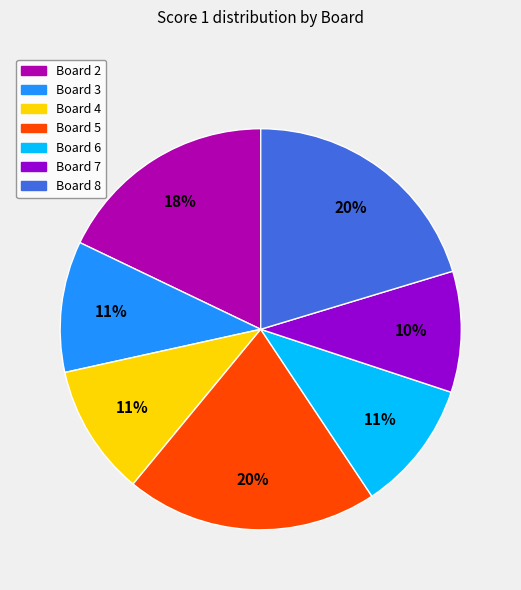

Does Board 7 represent more than half of the total?

No